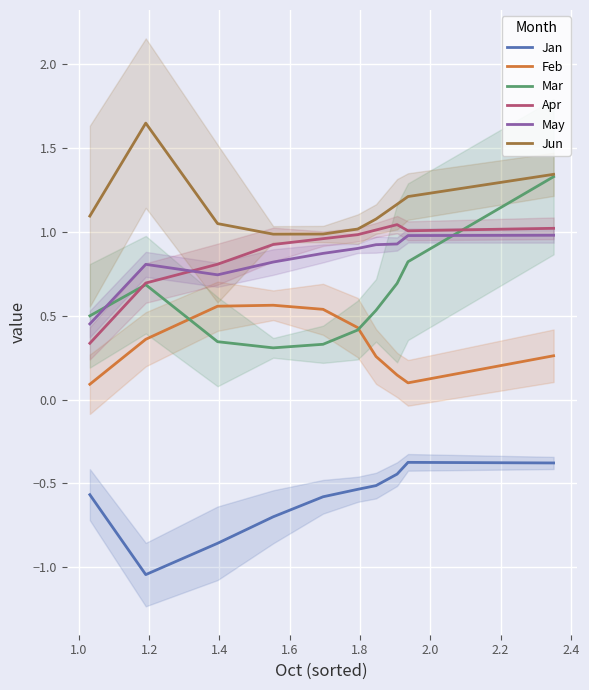

What are all the series names shown in the legend?

Jan, Feb, Mar, Apr, May, Jun